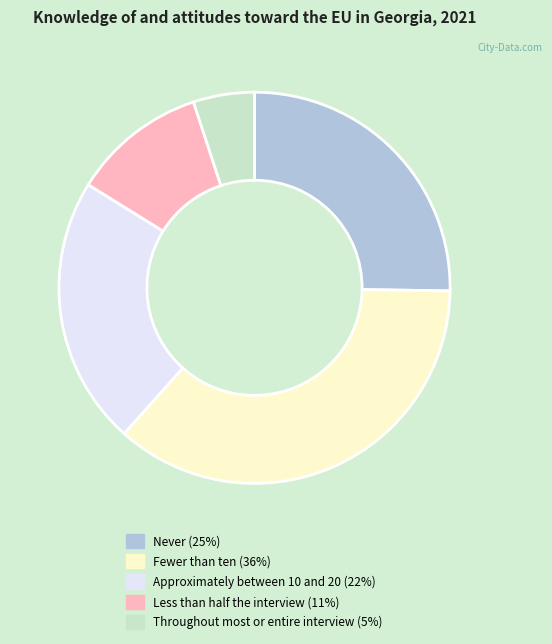

Rank the categories by value from lowest to highest.

Throughout most or entire interview, Less than half the interview, Approximately between 10 and 20, Never, Fewer than ten